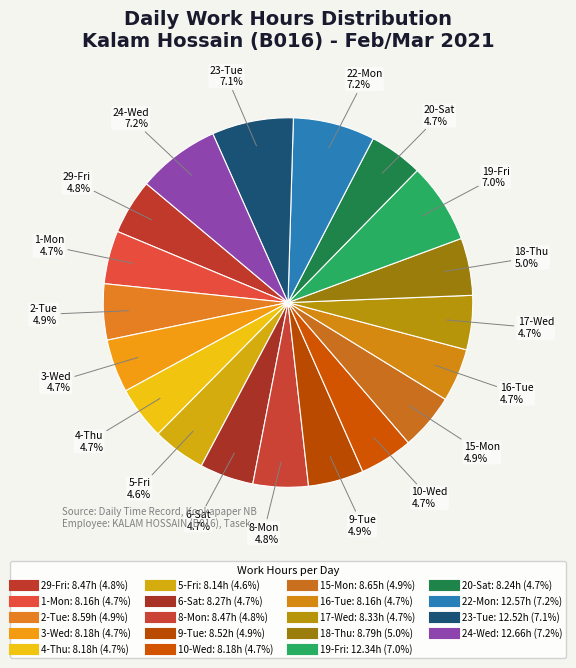

What is the largest slice in the pie chart?

24-Wed